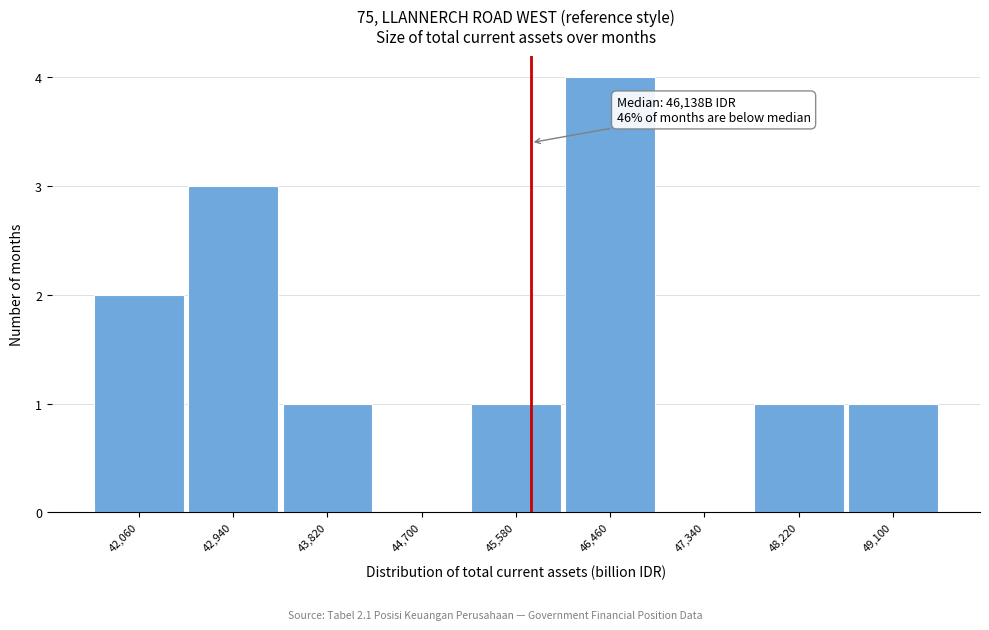

Reading right to left, transcribe all the data shown in this chart.

49,100=1	48,220=1	47,340=0	46,460=4	45,580=1	44,700=0	43,820=1	42,940=3	42,060=2